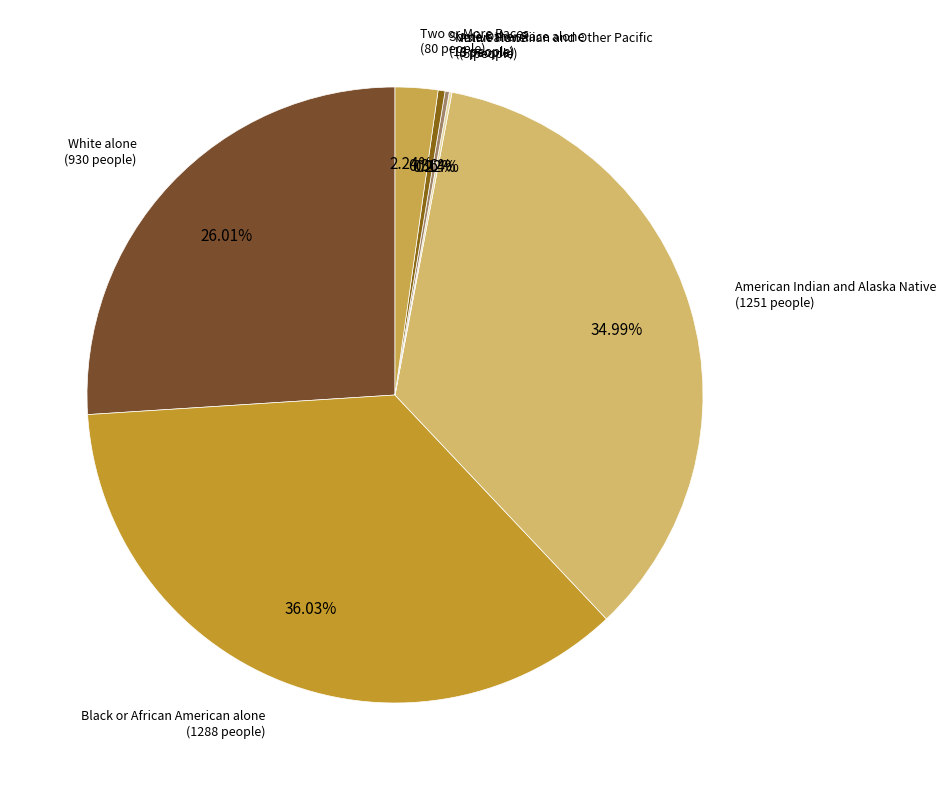

What is the largest slice in the pie chart?

Black or African American alone